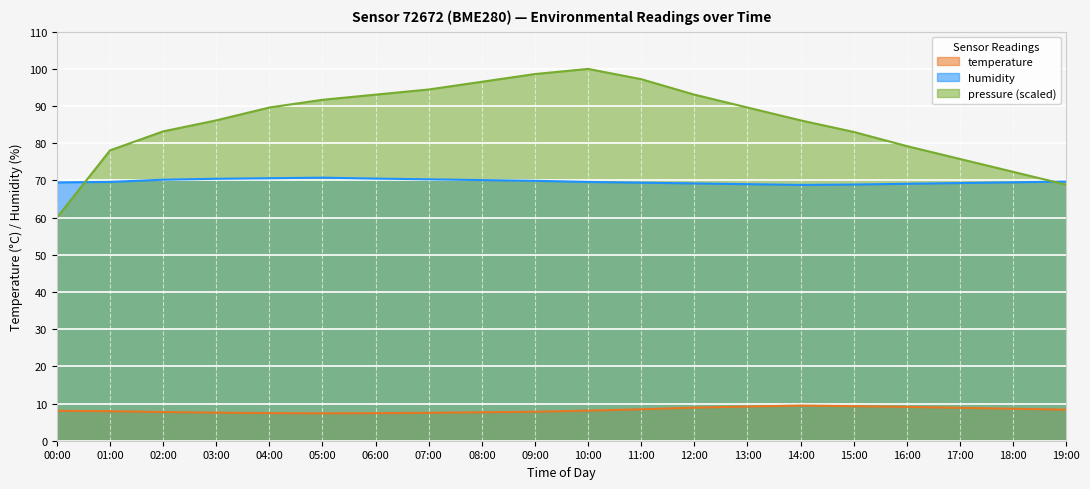

How many data points does each series have?

20